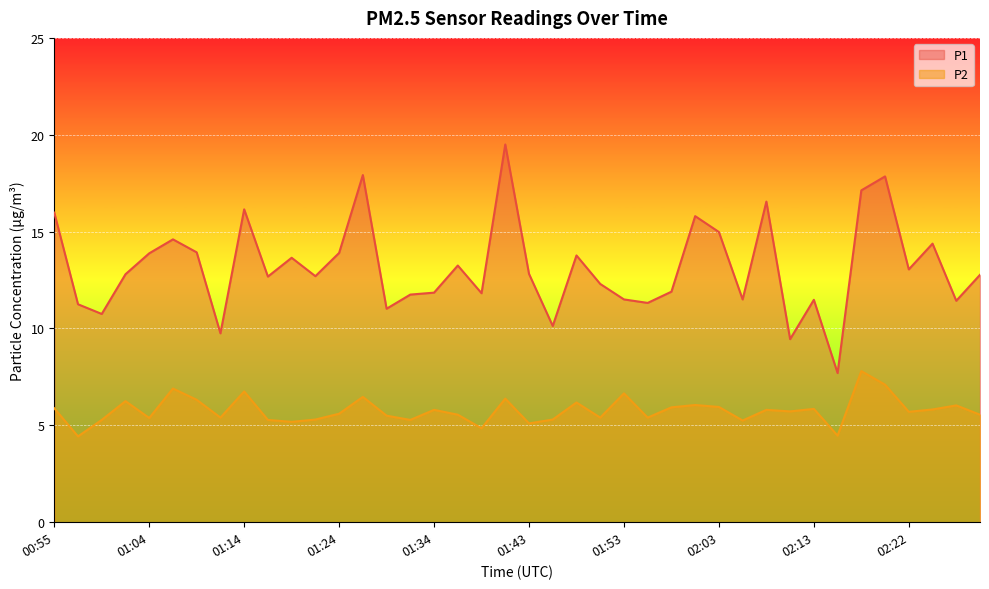

Count the number of data series in this chart.

2